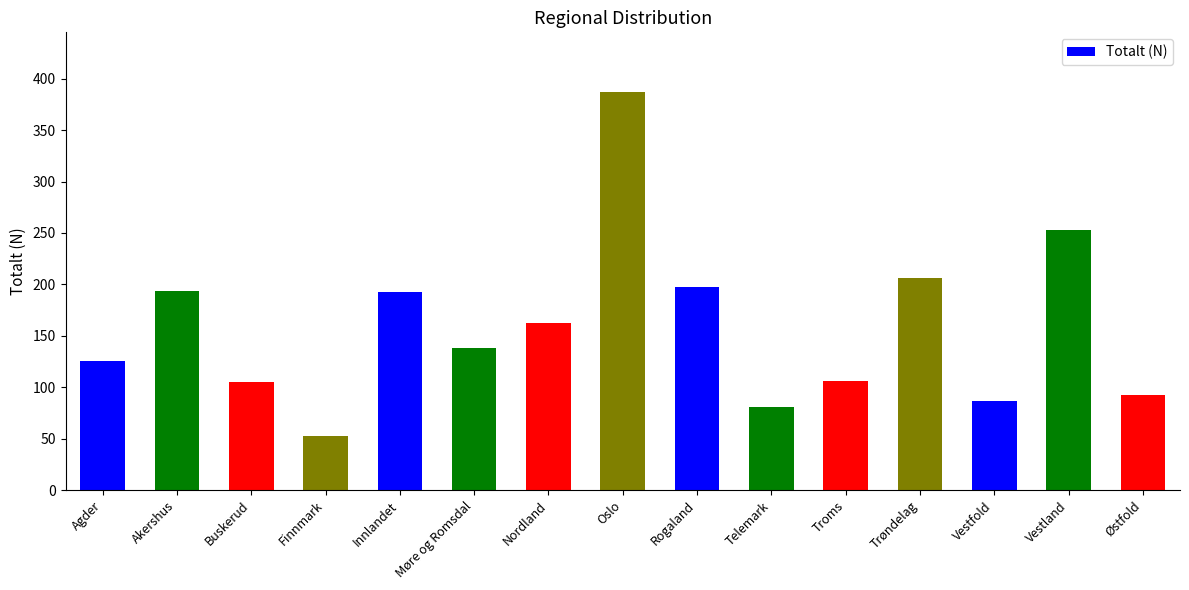

Are the bars horizontal?

No